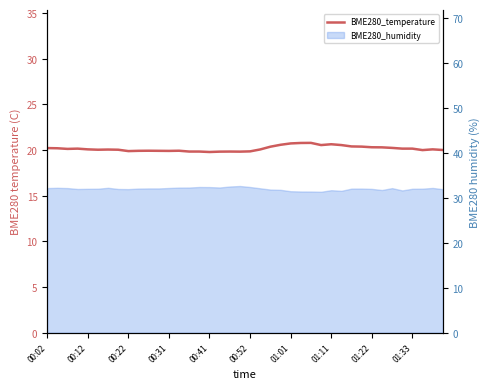

What is the change in value from 16 to 38?

+0.3